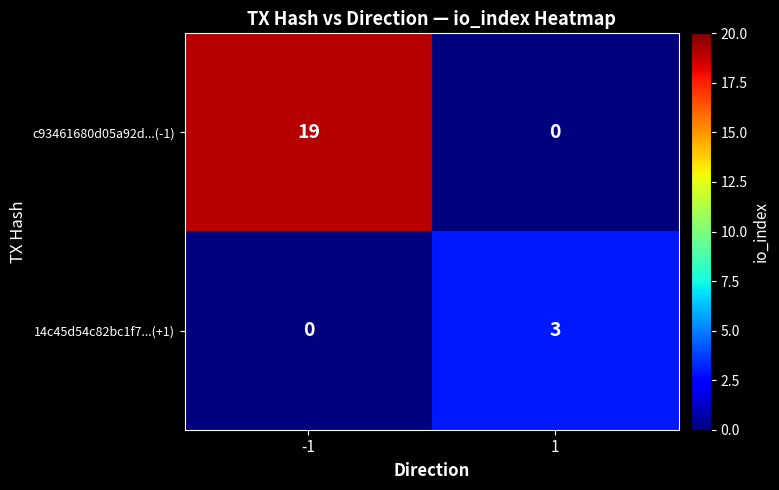

True or false: c93461680d05a92d...(-1) has a value of 19 at -1.

True